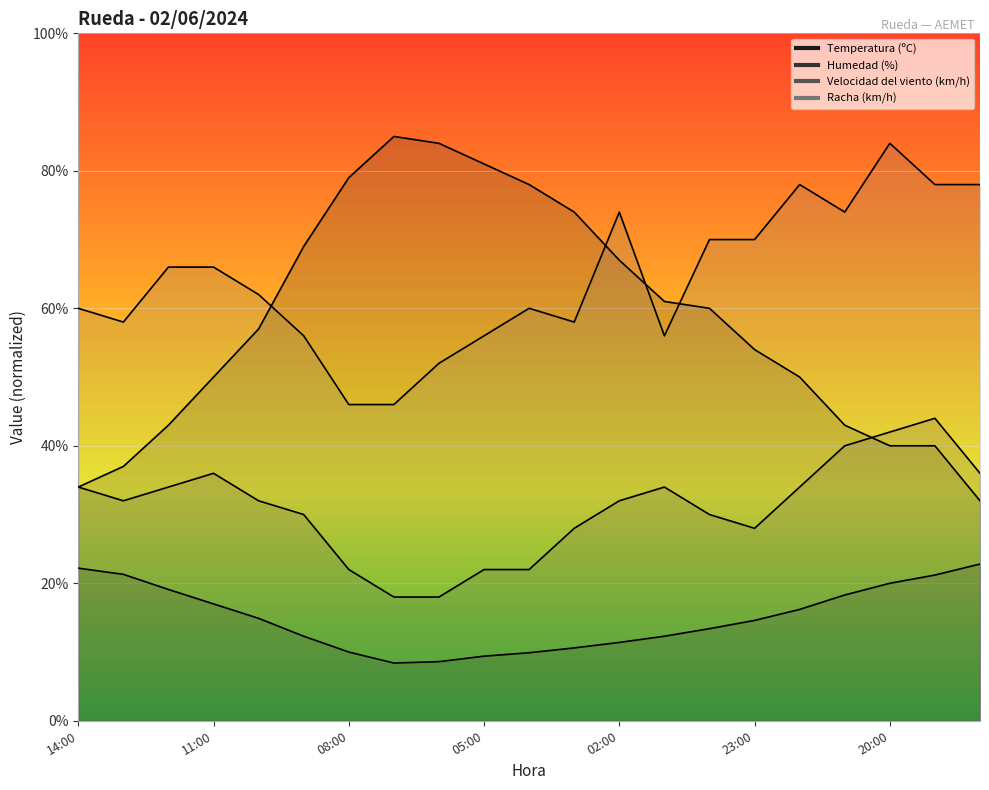

Reading right to left, extract all data points from this chart.

Temperatura (ºC): 18:00=22.8	19:00=21.2	20:00=20.0	21:00=18.3	22:00=16.2	23:00=14.6	00:00=13.4	01:00=12.3	02:00=11.4	03:00=10.6	04:00=9.9	05:00=9.4	06:00=8.6	07:00=8.4	08:00=10.0	09:00=12.3	10:00=14.9	11:00=17.0	12:00=19.1	13:00=21.3	14:00=22.2
Humedad (%): 18:00=32.0	19:00=40.0	20:00=40.0	21:00=43.0	22:00=50.0	23:00=54.0	00:00=60.0	01:00=61.0	02:00=67.0	03:00=74.0	04:00=78.0	05:00=81.0	06:00=84.0	07:00=85.0	08:00=79.0	09:00=69.0	10:00=57.0	11:00=50.0	12:00=43.0	13:00=37.0	14:00=34.0
Velocidad del viento (km/h): 18:00=36.0	19:00=44.0	20:00=42.0	21:00=40.0	22:00=34.0	23:00=28.0	00:00=30.0	01:00=34.0	02:00=32.0	03:00=28.0	04:00=22.0	05:00=22.0	06:00=18.0	07:00=18.0	08:00=22.0	09:00=30.0	10:00=32.0	11:00=36.0	12:00=34.0	13:00=32.0	14:00=34.0
Racha (km/h): 18:00=78.0	19:00=78.0	20:00=84.0	21:00=74.0	22:00=78.0	23:00=70.0	00:00=70.0	01:00=56.0	02:00=74.0	03:00=58.0	04:00=60.0	05:00=56.0	06:00=52.0	07:00=46.0	08:00=46.0	09:00=56.0	10:00=62.0	11:00=66.0	12:00=66.0	13:00=58.0	14:00=60.0